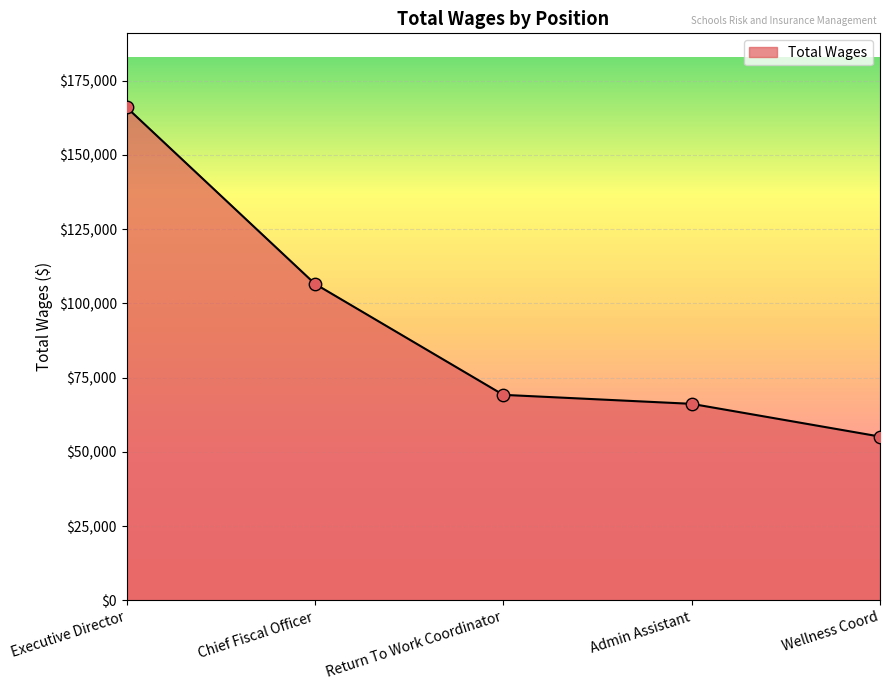

What is the ratio of the value at Executive Director to the value at Wellness Coord?

3.0